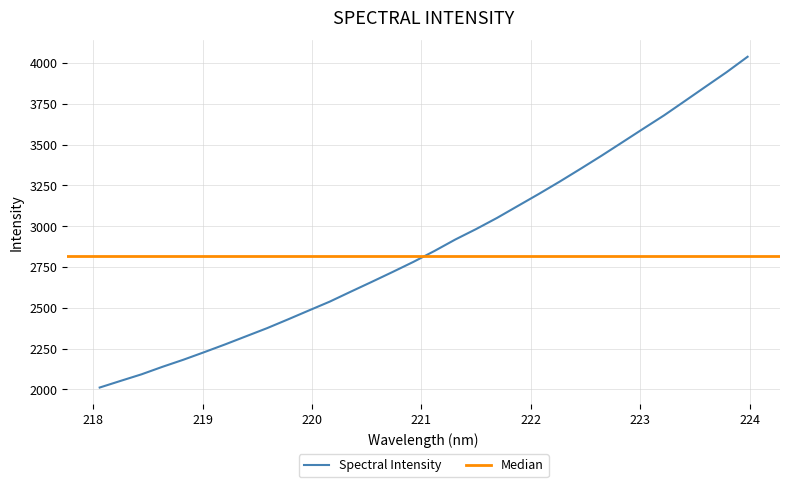

True or false: the data has more than 0 interior local peaks.

False